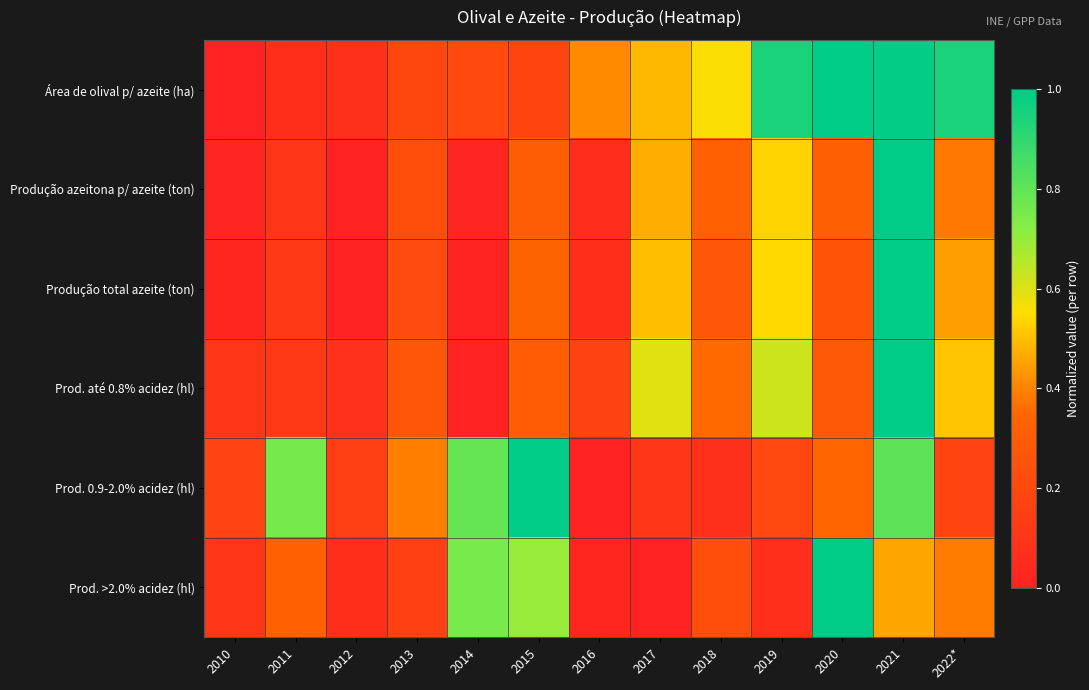

How many series are shown in this chart?

6